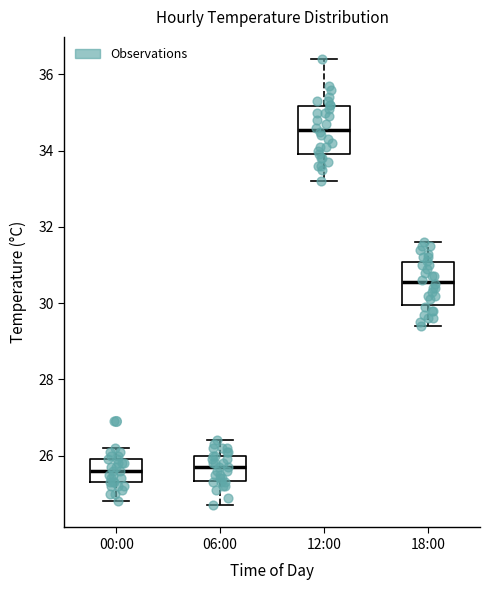

Reading left to right, read every box against the y-axis: the position of its median line, the range the box covers, and the ends of its whiskers. The values are not printed on the chart, so give them approximately, as read against the axis.

00:00: median 25.6, box 25.4 to 26.0, whiskers 24.8 to 26.2
06:00: median 25.8, box 25.4 to 26.0, whiskers 24.8 to 26.4
12:00: median 34.6, box 34.0 to 35.2, whiskers 33.2 to 36.4
18:00: median 30.6, box 30.0 to 31.0, whiskers 29.4 to 31.6